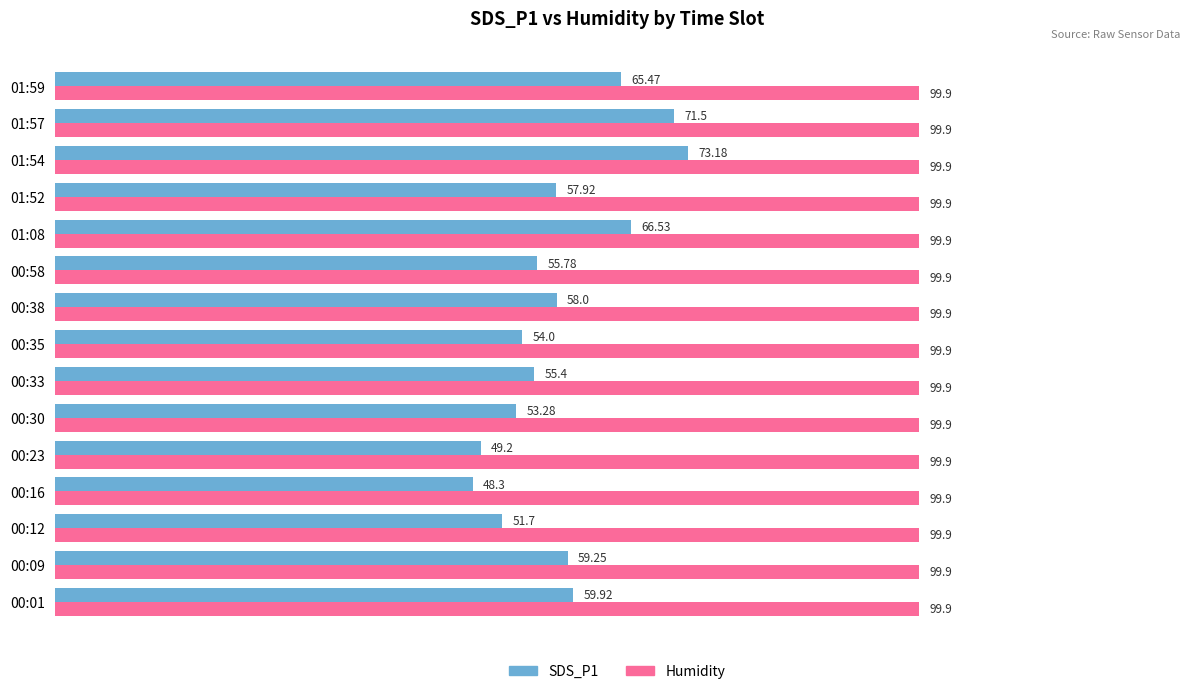

Rank the series by their average value, from lowest to highest.

SDS_P1, Humidity